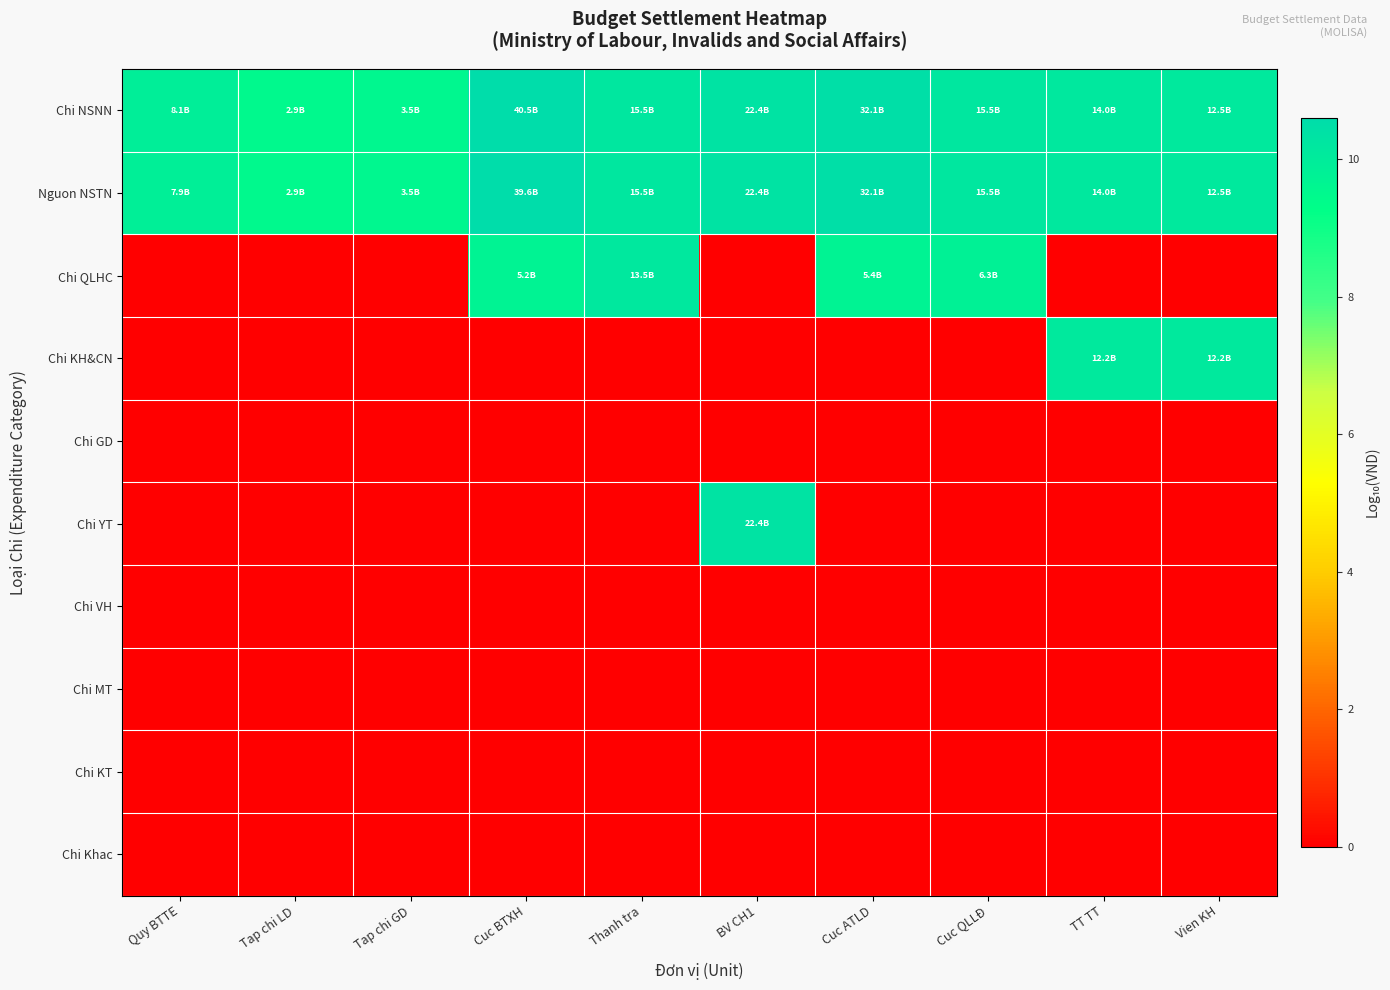

Between Tap chi GD and TT TT, which series saw the biggest shift?

Chi KH&CN